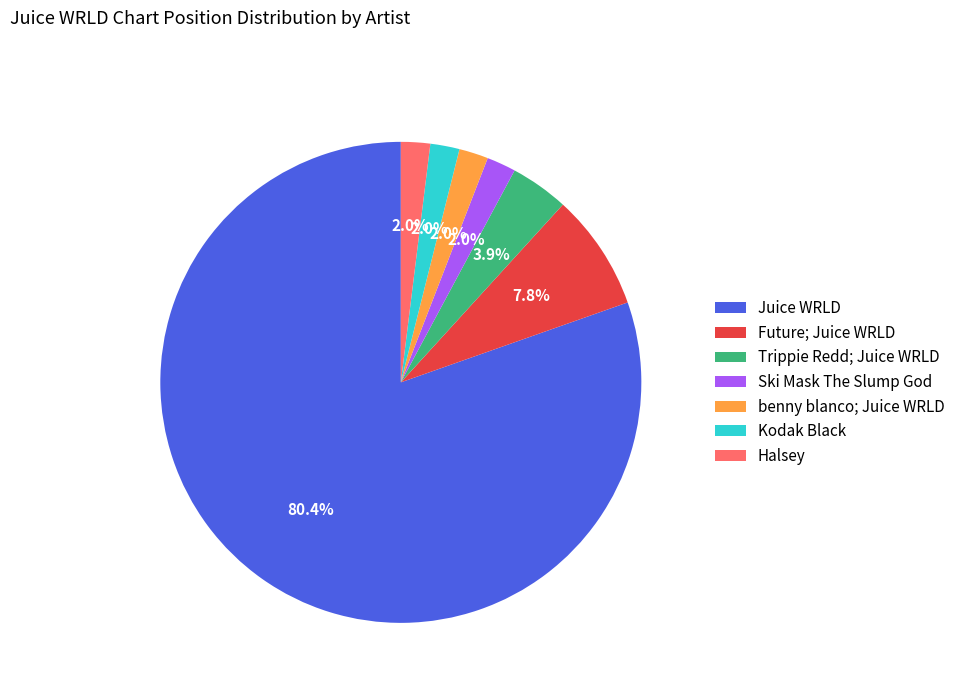

Which has a higher value, Halsey or Juice WRLD?

Juice WRLD